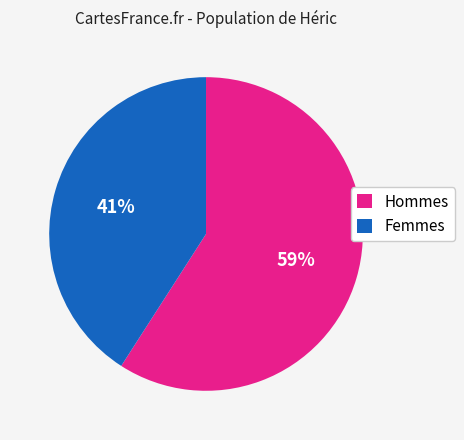

The Hommes slice represents 72% of the pie. True or false?

False